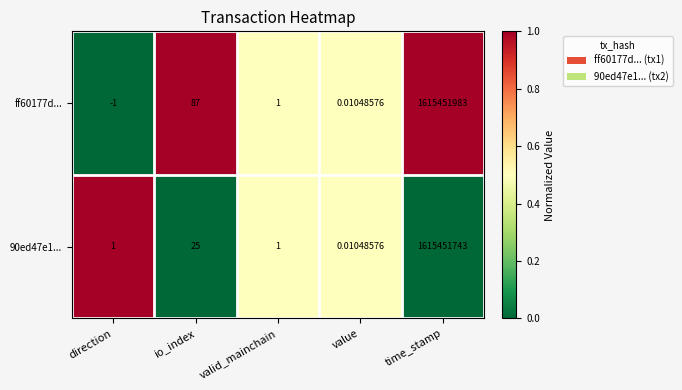

At which label does ff60177d... first exceed 1?

io_index